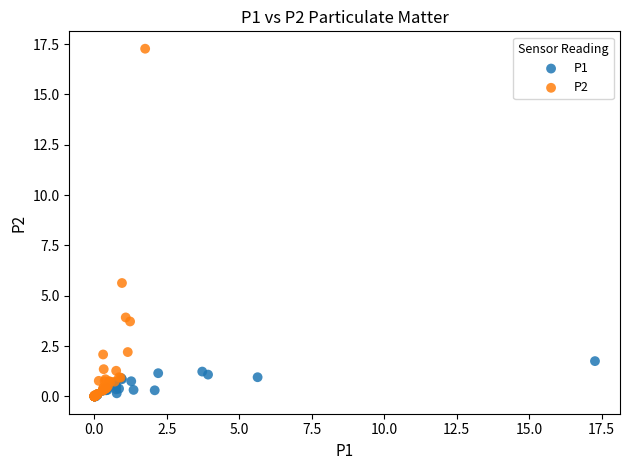

Which series contains the highest Y value?

P2